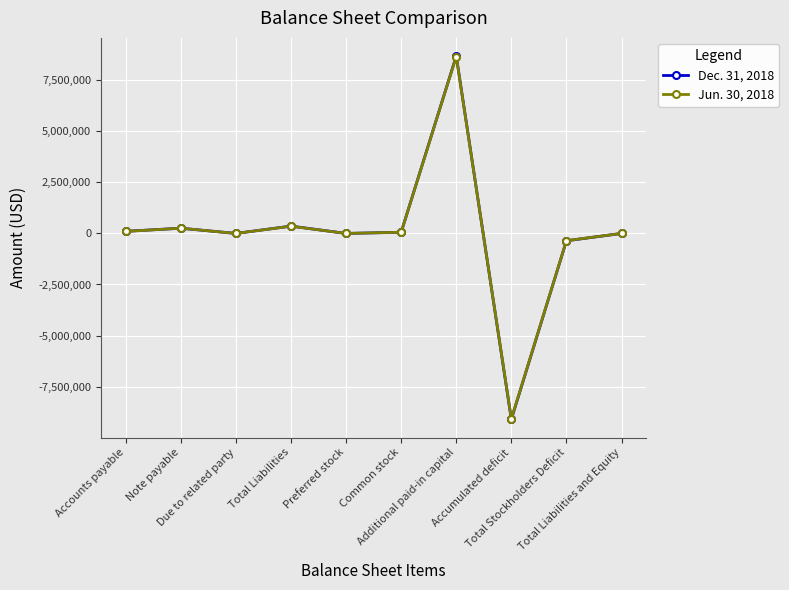

What position from the right is Note payable?

9